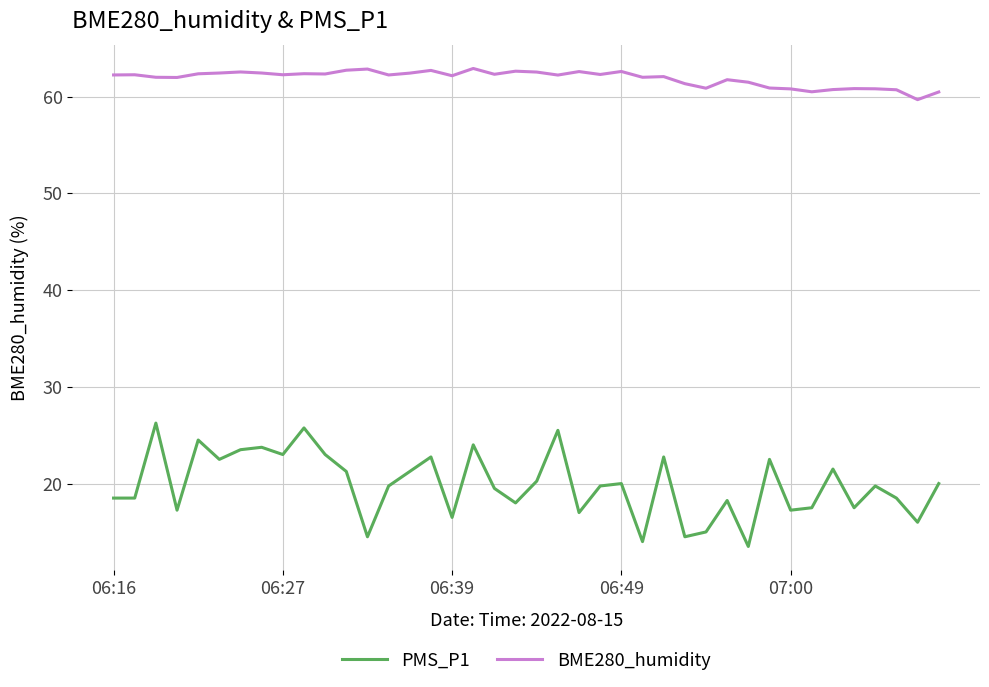

Which series has the widest spread of values?

PMS_P1